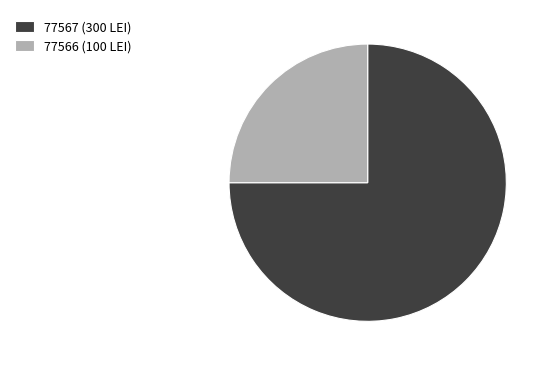

Between 77567 (300 LEI) and 77566 (100 LEI), which is larger?

77567 (300 LEI)